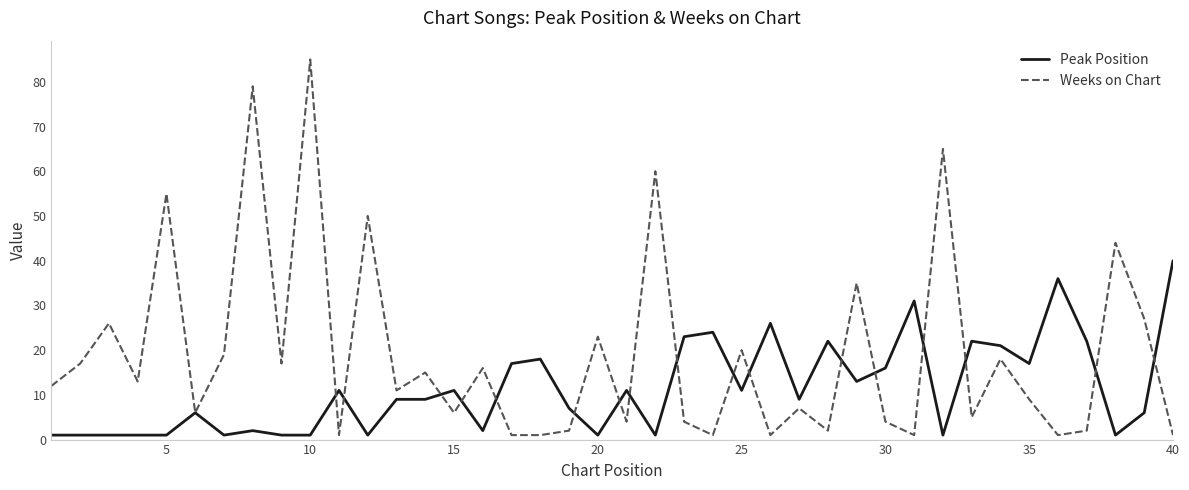

Which series has the largest total across all categories?

Weeks on Chart